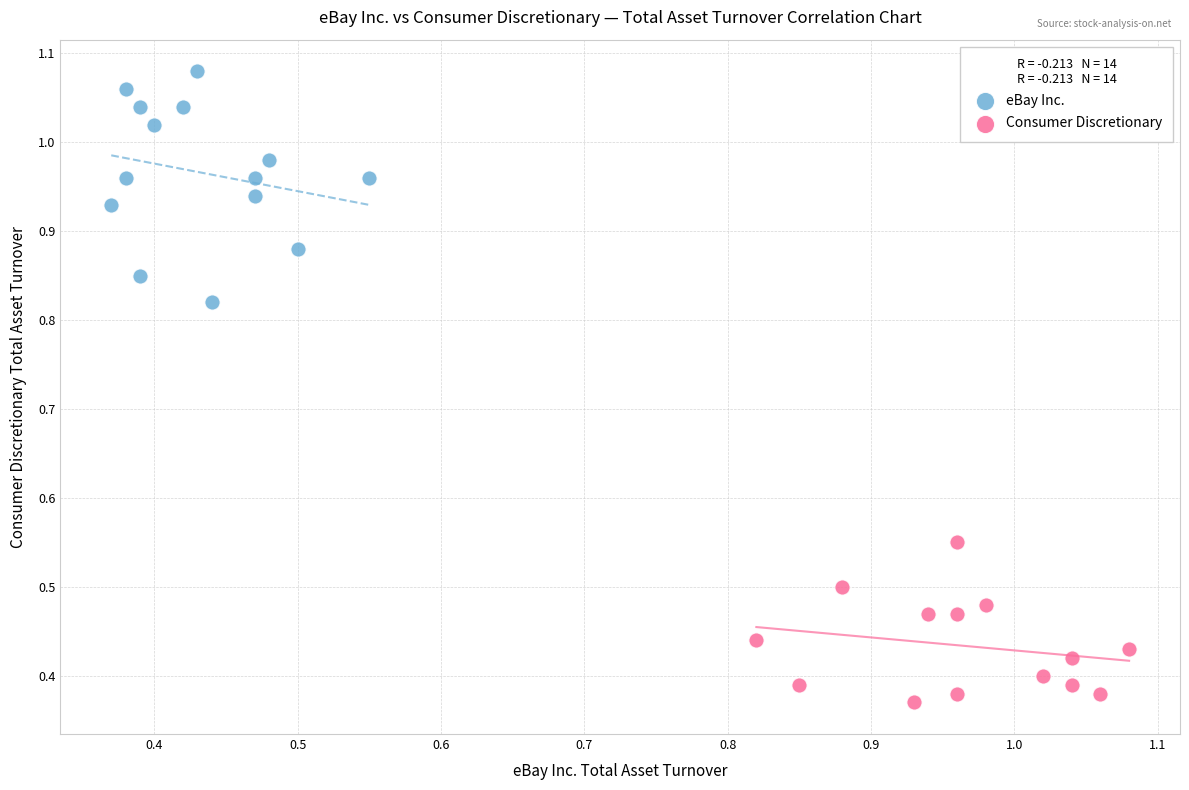

Which series has the widest spread of Y values?

eBay Inc.